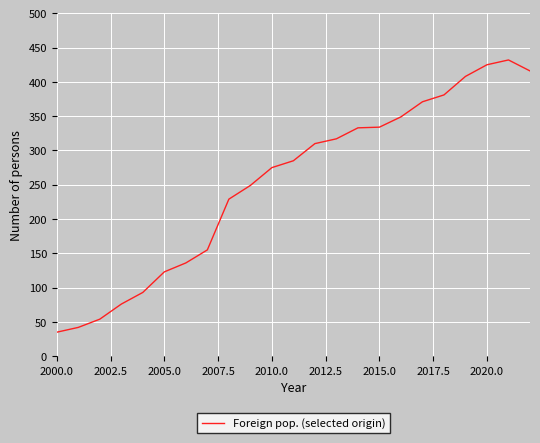

What is the smallest value displayed?

35